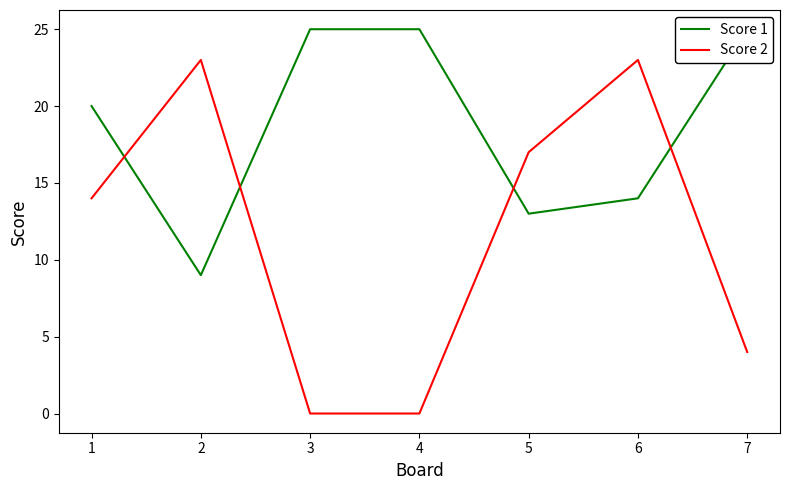

True or false: Score 2 and Score 1 intersect in this chart.

True